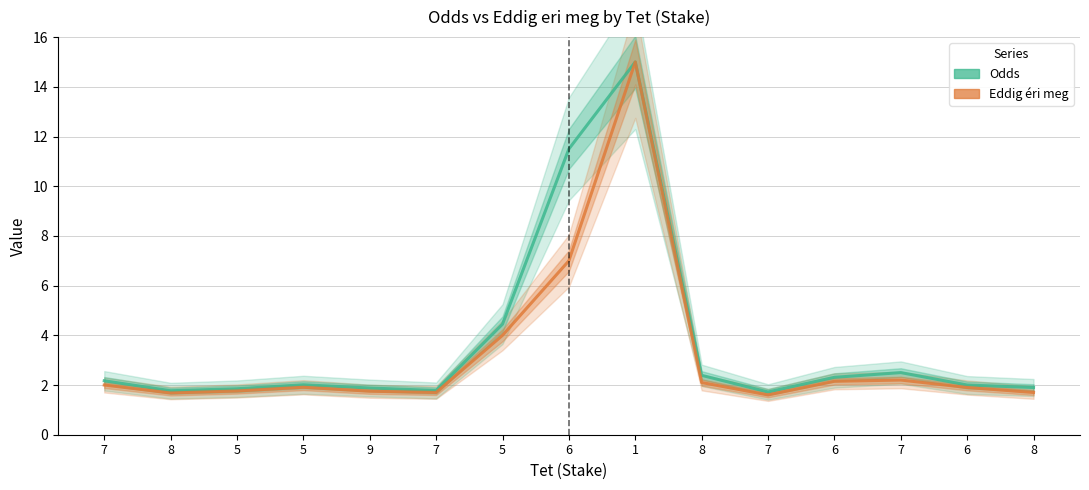

At which category does Eddig éri meg reach its first local peak?

5